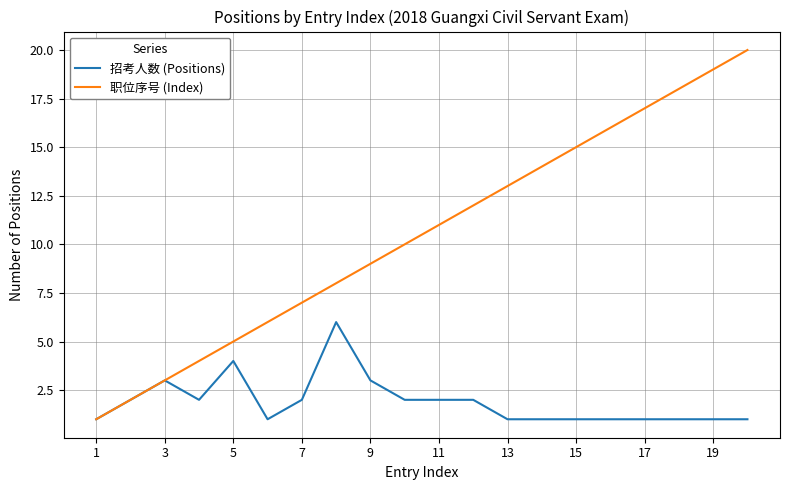

What is the sum of all 职位序号 (Index) values?

210